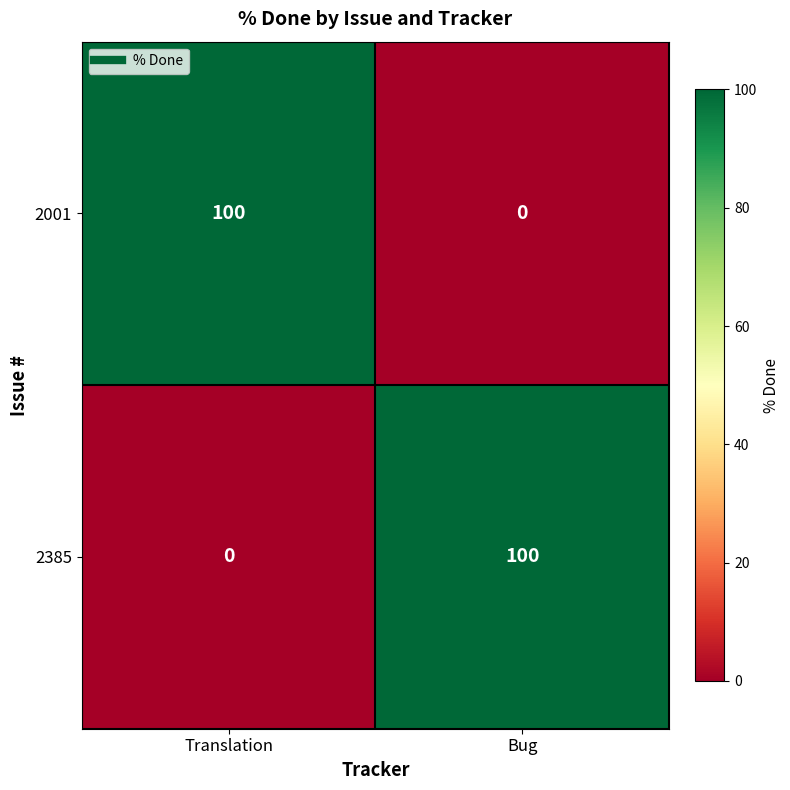

What is the spread (max minus min) of values at Bug?

100